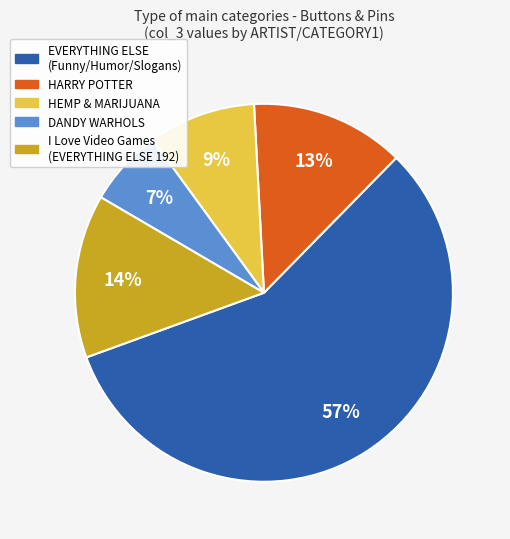

To the nearest percent, what is the average slice percentage?

20%